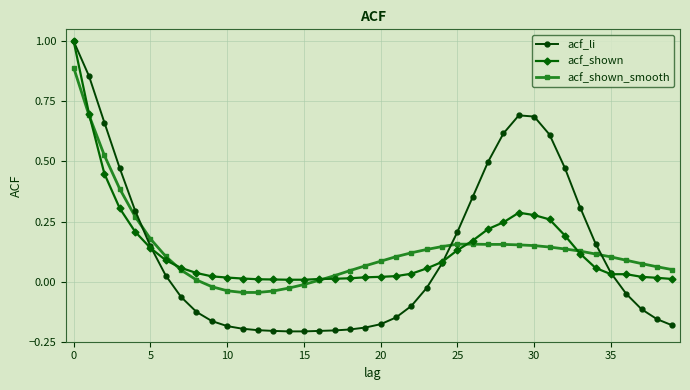

What is the difference between the second highest and second lowest values in the acf_li series?

1.1